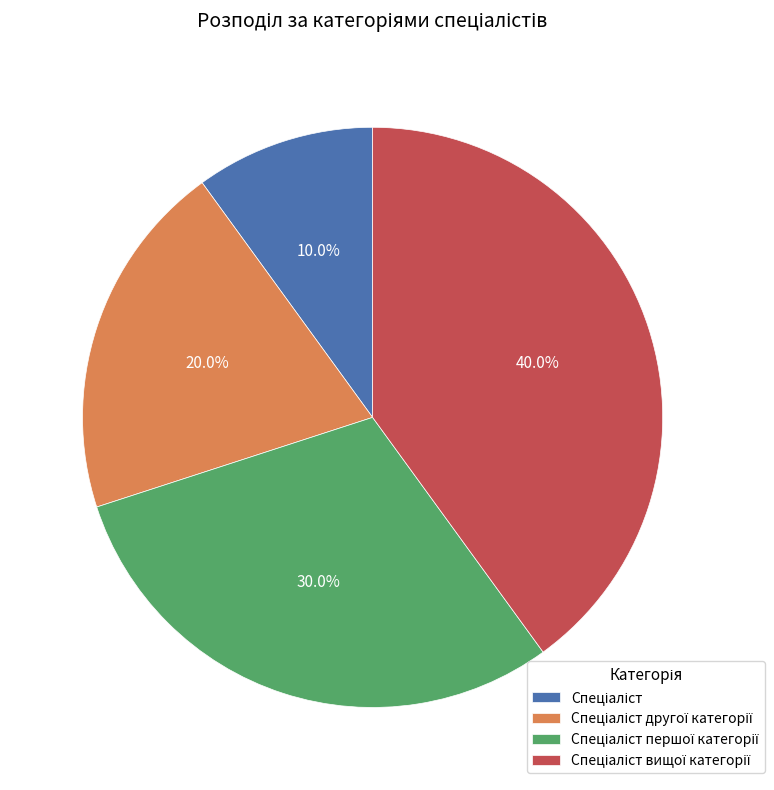

Does any single category account for the majority?

No